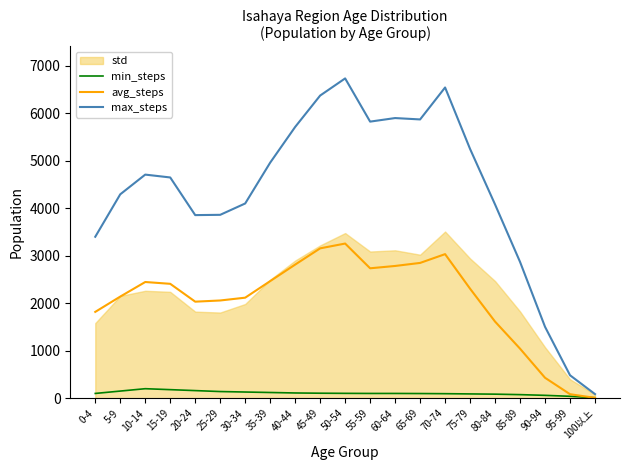

At which label is max_steps closest to 3410?

0-4